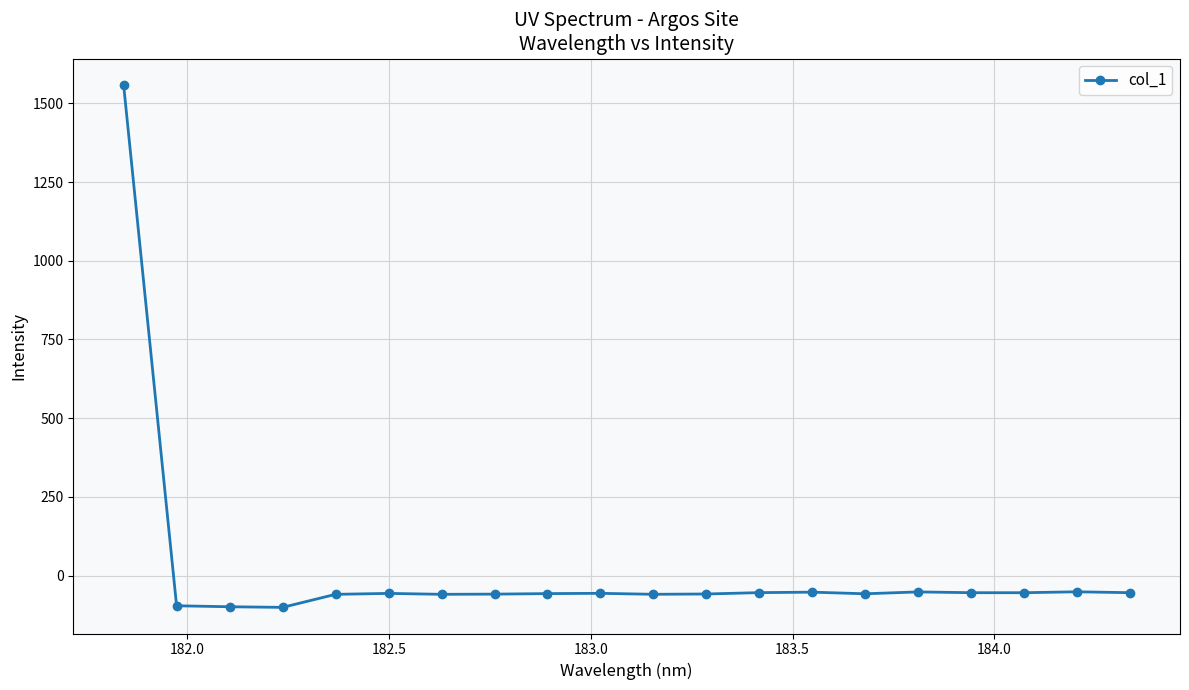

What is the average value?

18.1